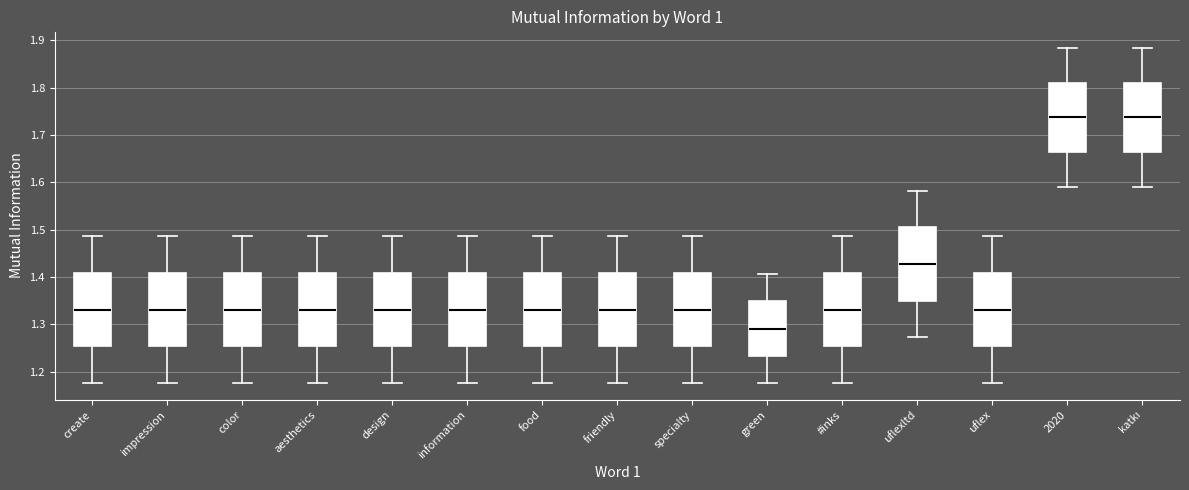

Reading left to right, transcribe this box plot: for each box, give where its median line is, the range the box spans, and where its two whiskers end, as read against the y-axis. The values are not printed on the chart, so give them approximately, as read against the axis.

create: median 1.33, box 1.25 to 1.41, whiskers 1.18 to 1.49
impression: median 1.33, box 1.25 to 1.41, whiskers 1.18 to 1.49
color: median 1.33, box 1.25 to 1.41, whiskers 1.18 to 1.49
aesthetics: median 1.33, box 1.25 to 1.41, whiskers 1.18 to 1.49
design: median 1.33, box 1.25 to 1.41, whiskers 1.18 to 1.49
information: median 1.33, box 1.25 to 1.41, whiskers 1.18 to 1.49
food: median 1.33, box 1.25 to 1.41, whiskers 1.18 to 1.49
friendly: median 1.33, box 1.25 to 1.41, whiskers 1.18 to 1.49
specialty: median 1.33, box 1.25 to 1.41, whiskers 1.18 to 1.49
green: median 1.29, box 1.23 to 1.35, whiskers 1.18 to 1.41
#inks: median 1.33, box 1.25 to 1.41, whiskers 1.18 to 1.49
uflexltd: median 1.43, box 1.35 to 1.51, whiskers 1.27 to 1.58
uflex: median 1.33, box 1.25 to 1.41, whiskers 1.18 to 1.49
2020: median 1.74, box 1.66 to 1.81, whiskers 1.59 to 1.88
katkı: median 1.74, box 1.66 to 1.81, whiskers 1.59 to 1.88